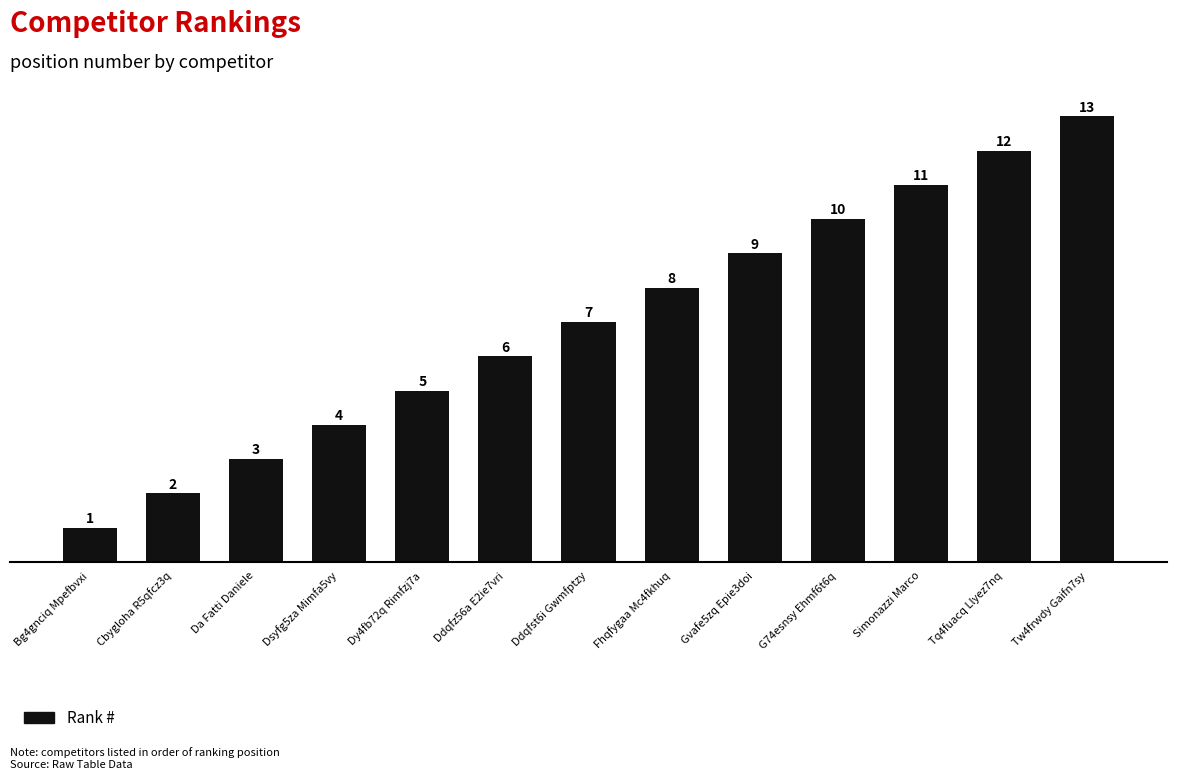

What position from the left is Cbygloha R5qfcz3q?

2